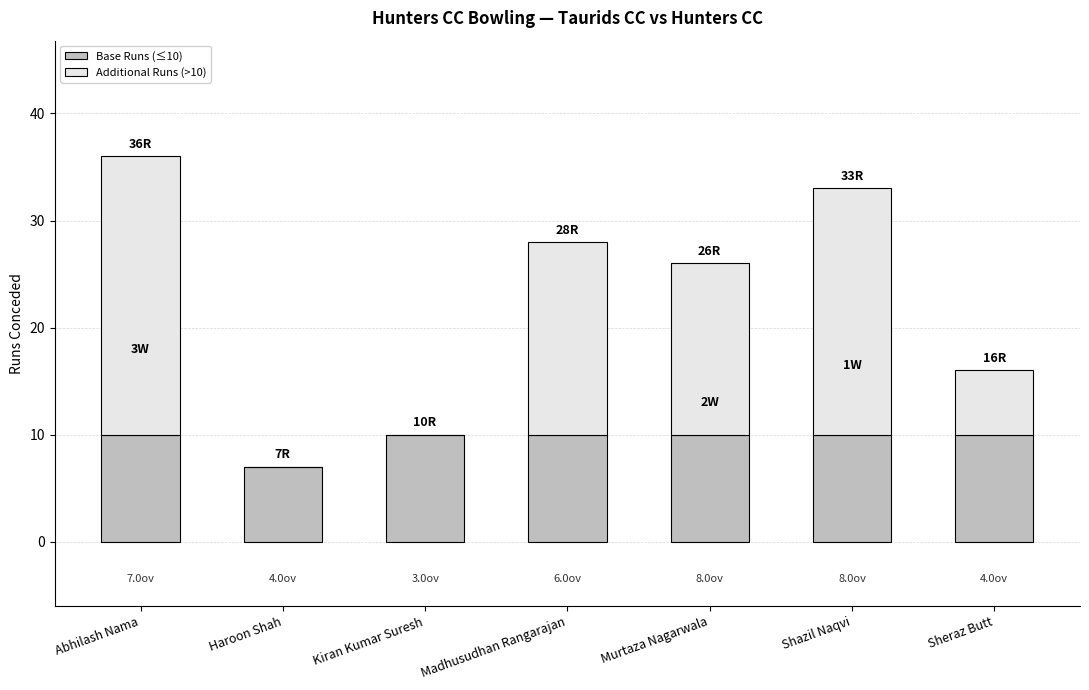

At which category is the sum across all series the highest?

Abhilash Nama